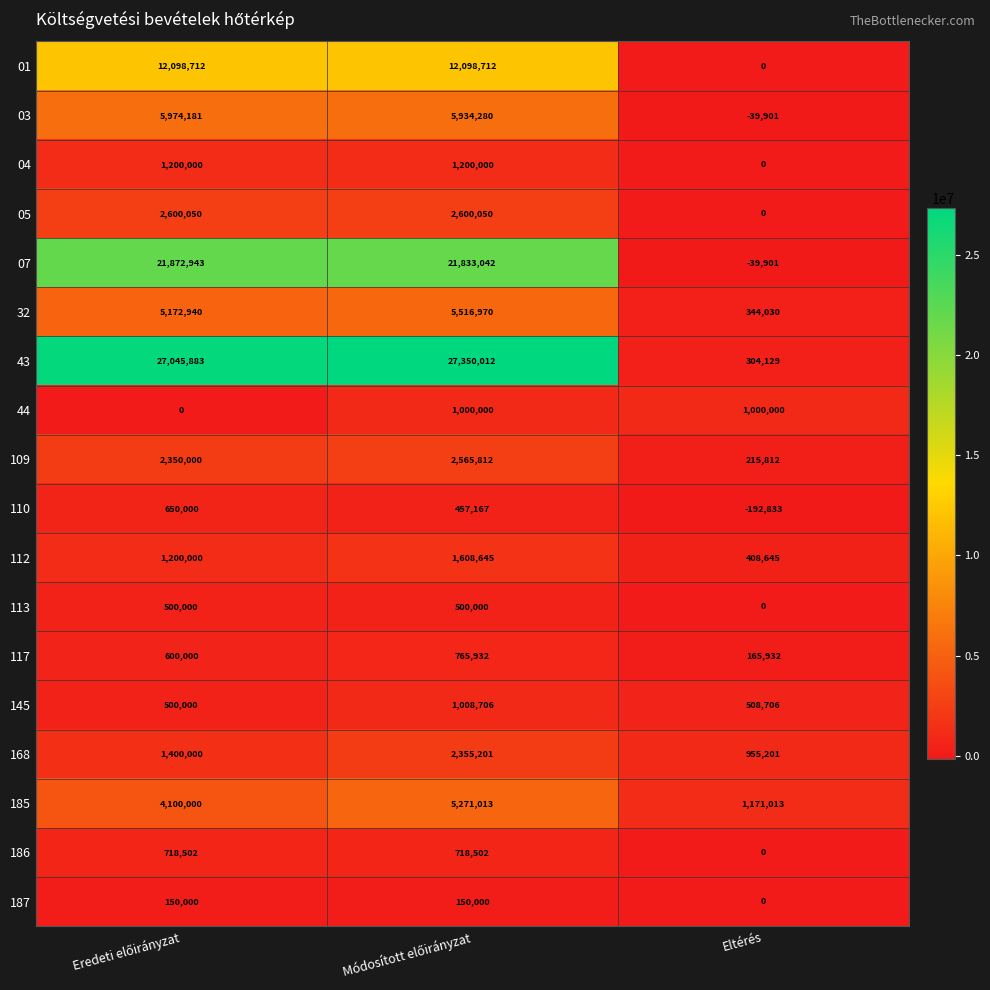

Which series has the largest total across all categories?

43